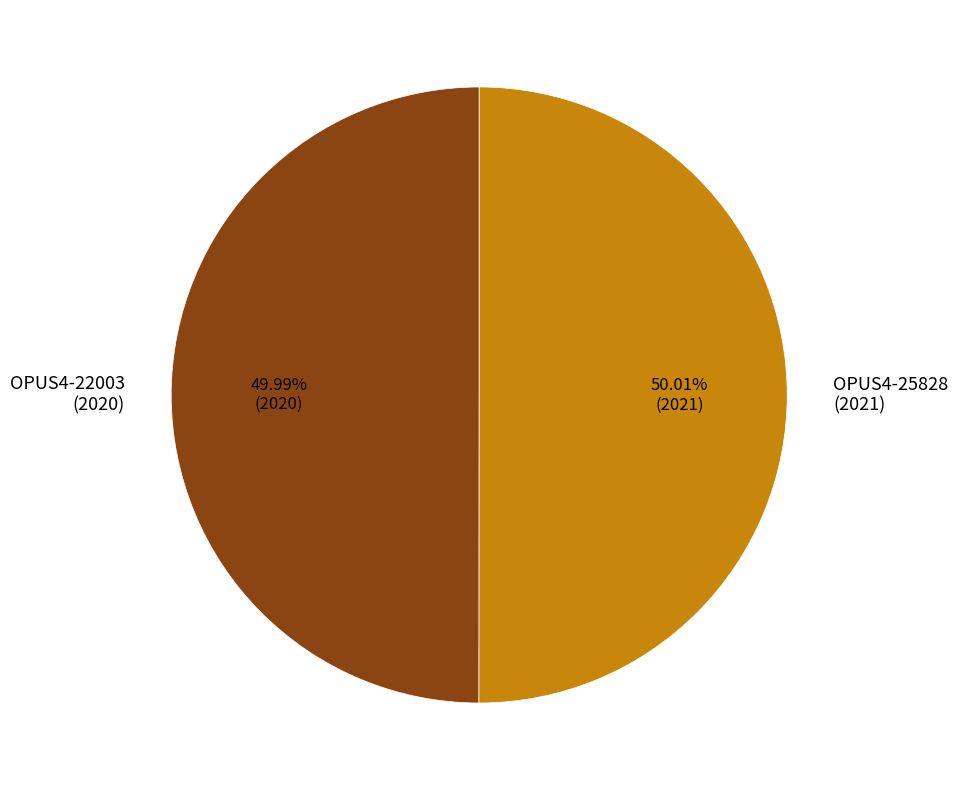

Do OPUS4-22003 (2020) and OPUS4-25828 (2021) together represent more than half of the pie?

Yes